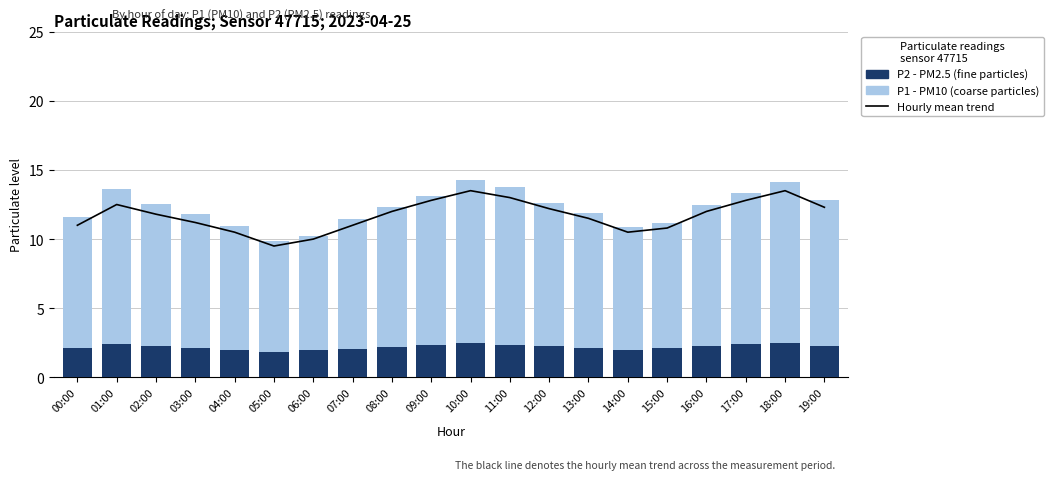

What is the sum of the Hourly mean trend values at 12:00 and 02:00?

24.0